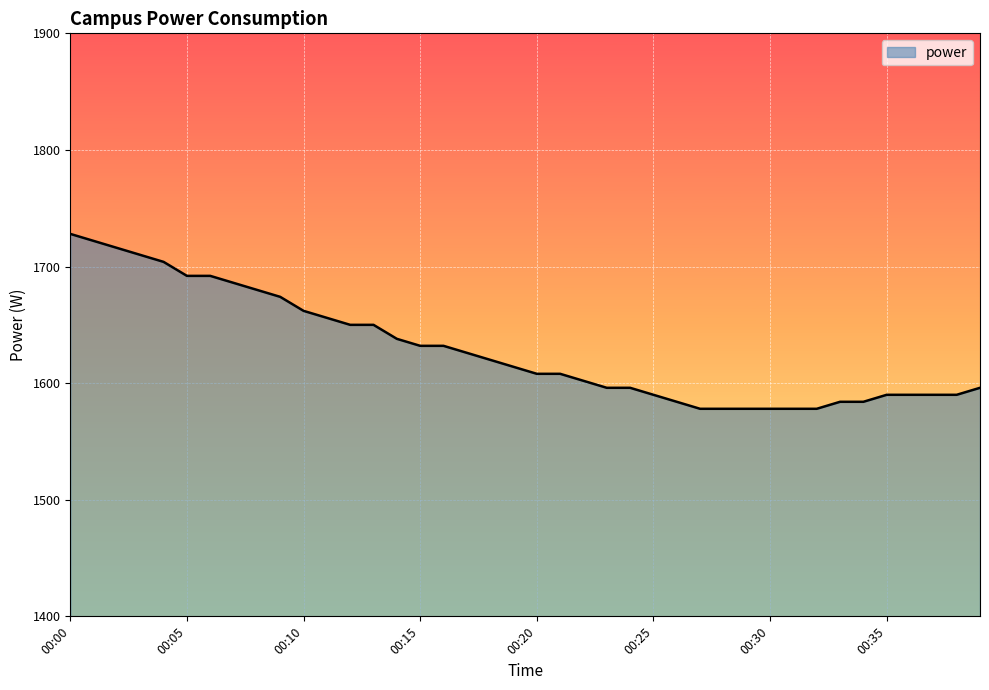

What is the smallest value displayed?

1578